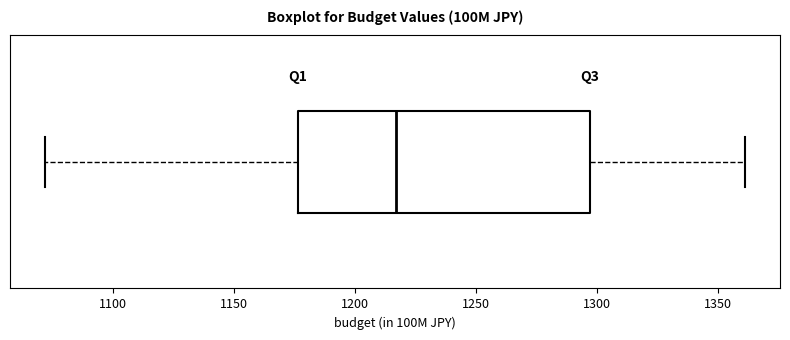

Transcribe this box plot: give where the median line is, the range the box spans, and where the two whiskers end, as read against the x-axis. The values are not printed on the chart, so give them approximately, as read against the axis.

median 1215, box 1175 to 1295, whiskers 1070 to 1360